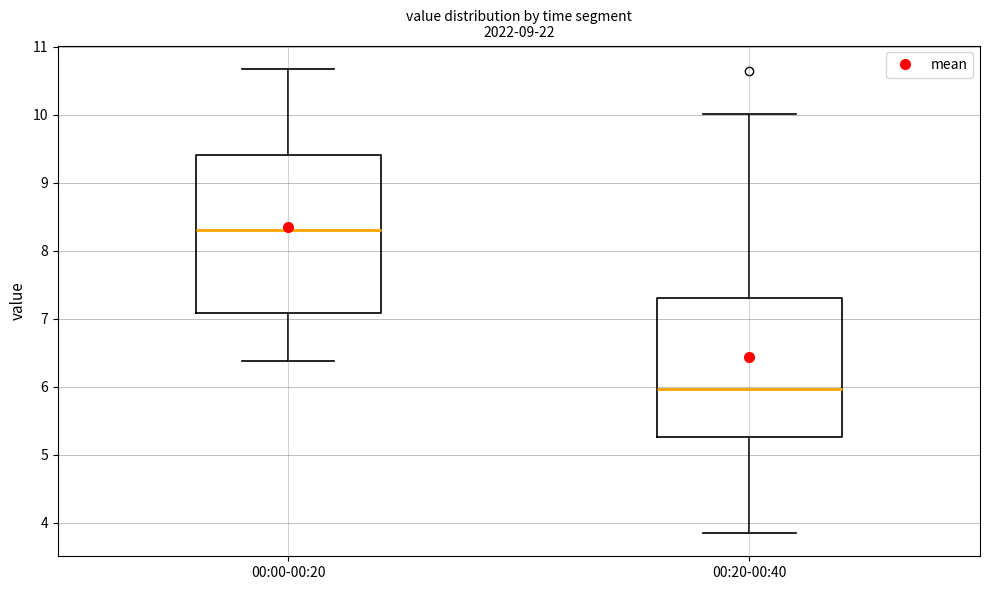

Comparing the boxes themselves (not the whiskers), which one is the tallest?

00:00-00:20